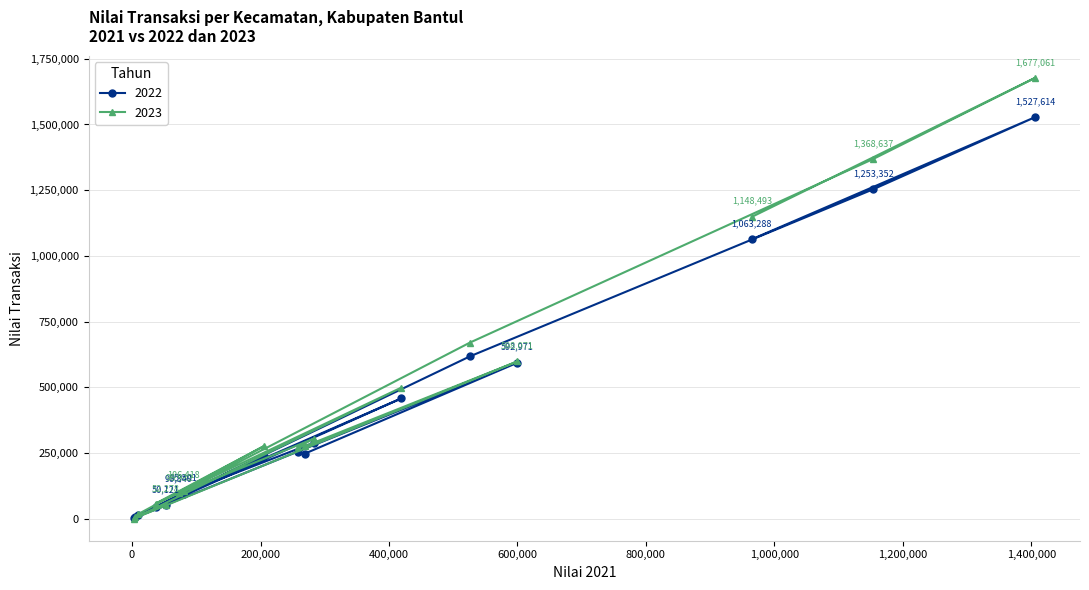

How many values in 2023 are above zero?

16